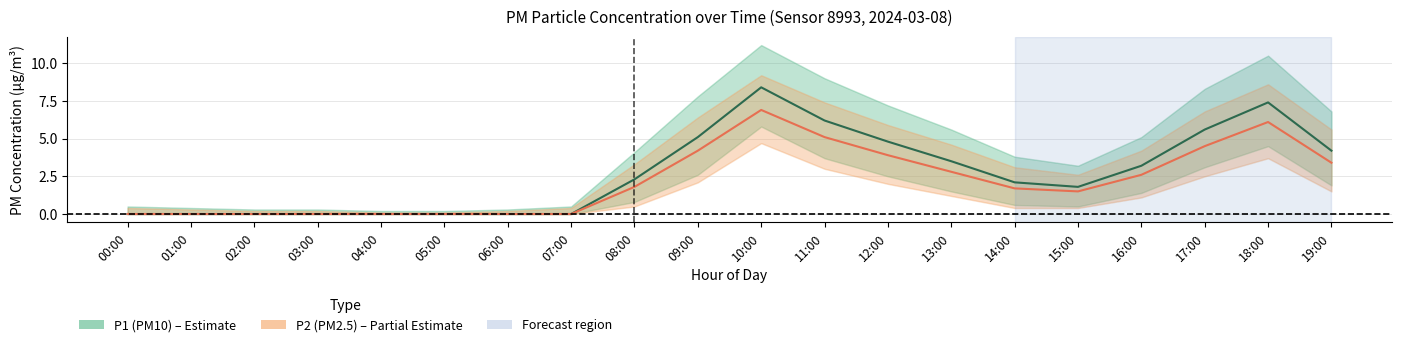

Reading left to right, what are all the values shown in this chart?

P1 (PM10): 00:00=0.0	01:00=0.0	02:00=0.0	03:00=0.0	04:00=0.0	05:00=0.0	06:00=0.0	07:00=0.0	08:00=2.3	09:00=5.1	10:00=8.4	11:00=6.2	12:00=4.8	13:00=3.5	14:00=2.1	15:00=1.8	16:00=3.2	17:00=5.6	18:00=7.4	19:00=4.2
P2 (PM2.5): 00:00=0.0	01:00=0.0	02:00=0.0	03:00=0.0	04:00=0.0	05:00=0.0	06:00=0.0	07:00=0.0	08:00=1.8	09:00=4.2	10:00=6.9	11:00=5.1	12:00=3.9	13:00=2.8	14:00=1.7	15:00=1.5	16:00=2.6	17:00=4.5	18:00=6.1	19:00=3.4